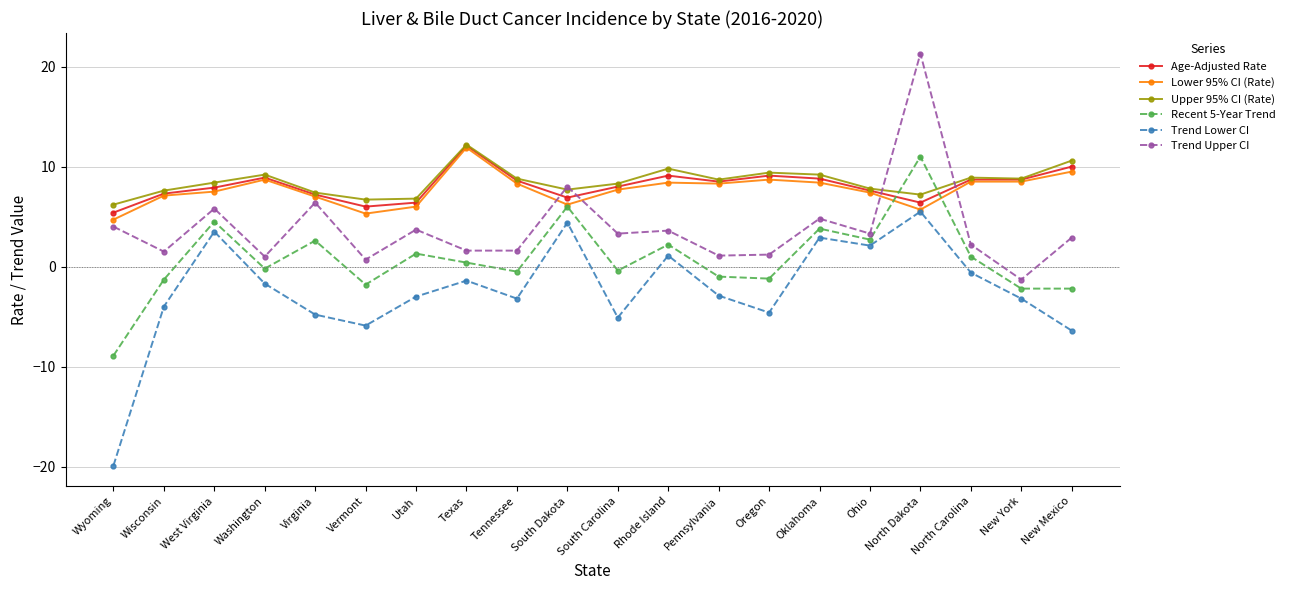

Which series has the widest spread of values?

Trend Lower CI